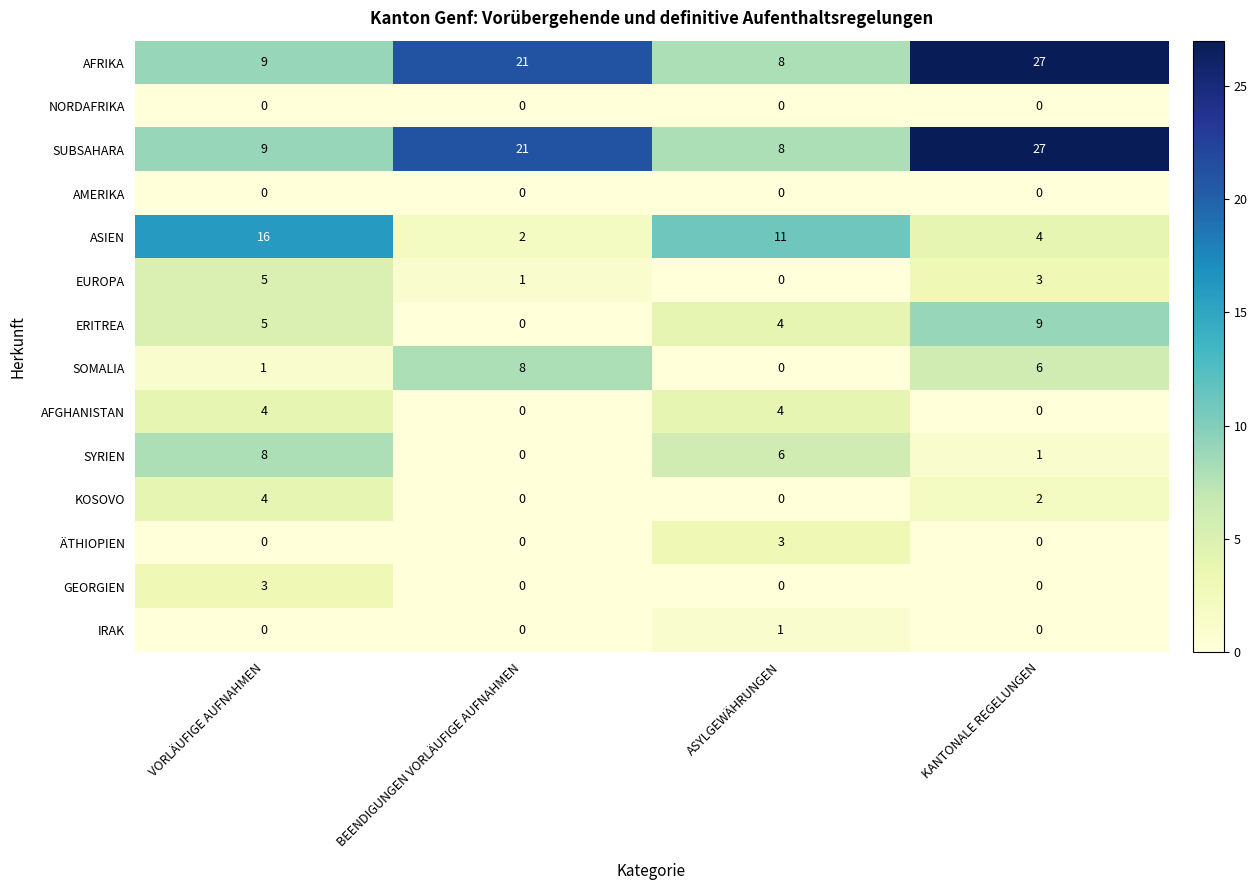

What is the total value across all series at BEENDIGUNGEN VORLÄUFIGE AUFNAHMEN?

53